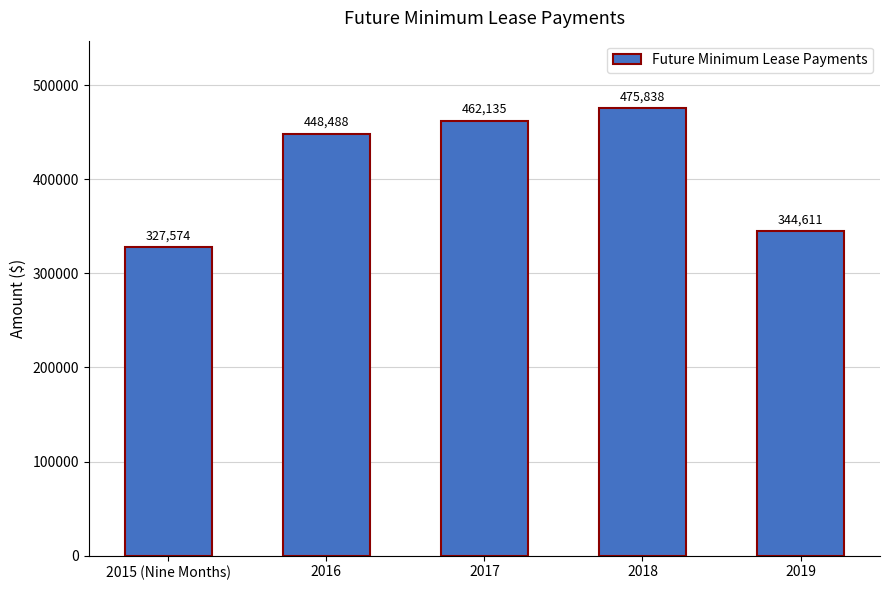

What position from the left is 2015 (Nine Months)?

1